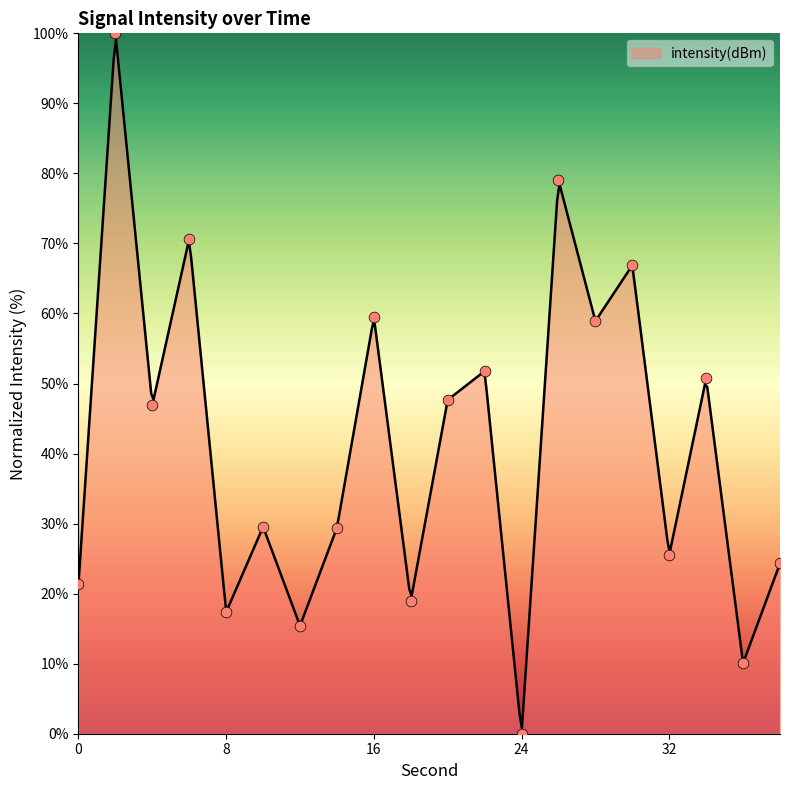

What is the ratio of the value at 38 to the value at 34?

0.5